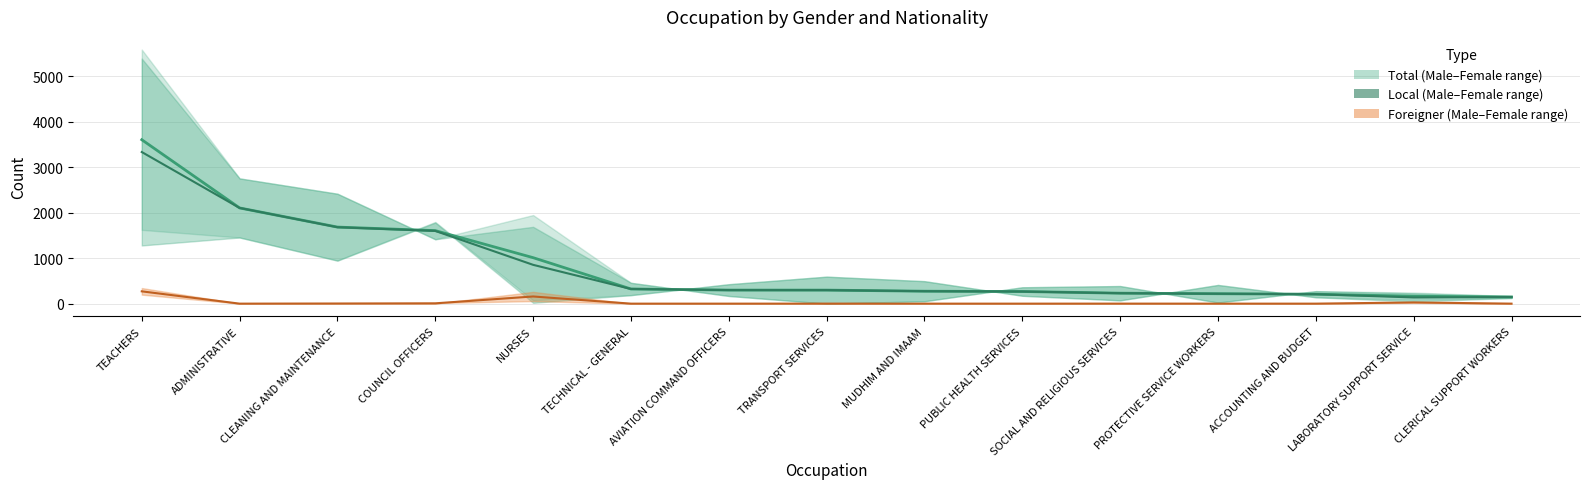

Is the value of Foreigner Male at CLERICAL SUPPORT WORKERS greater than the value of Total Male at LABORATORY SUPPORT SERVICE?

No